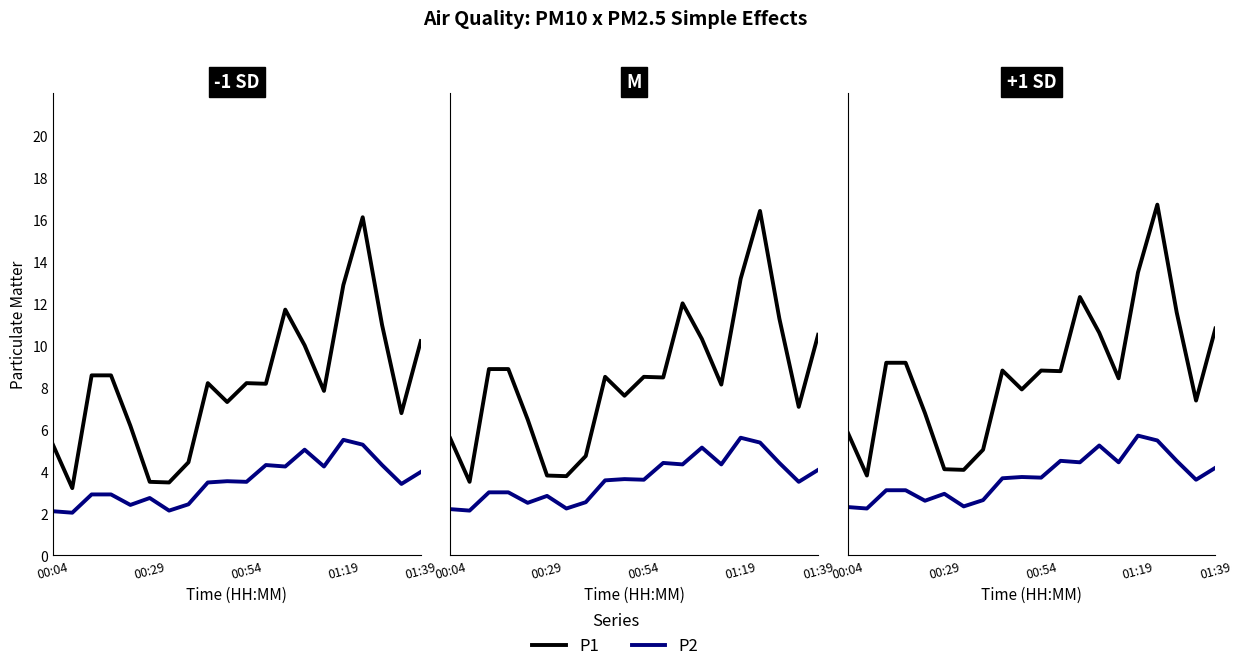

True or false: P1 has a value of 1.3 at 00:29.

False